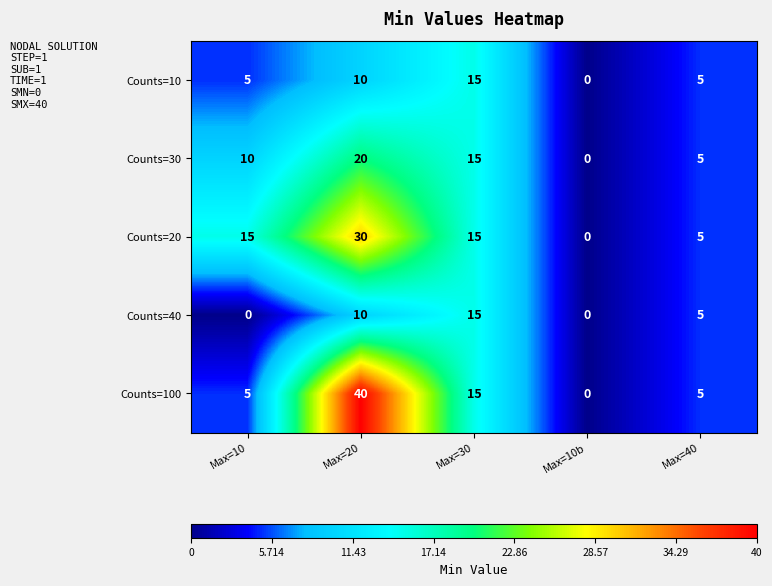

At which category is the sum across all series the highest?

Max=20